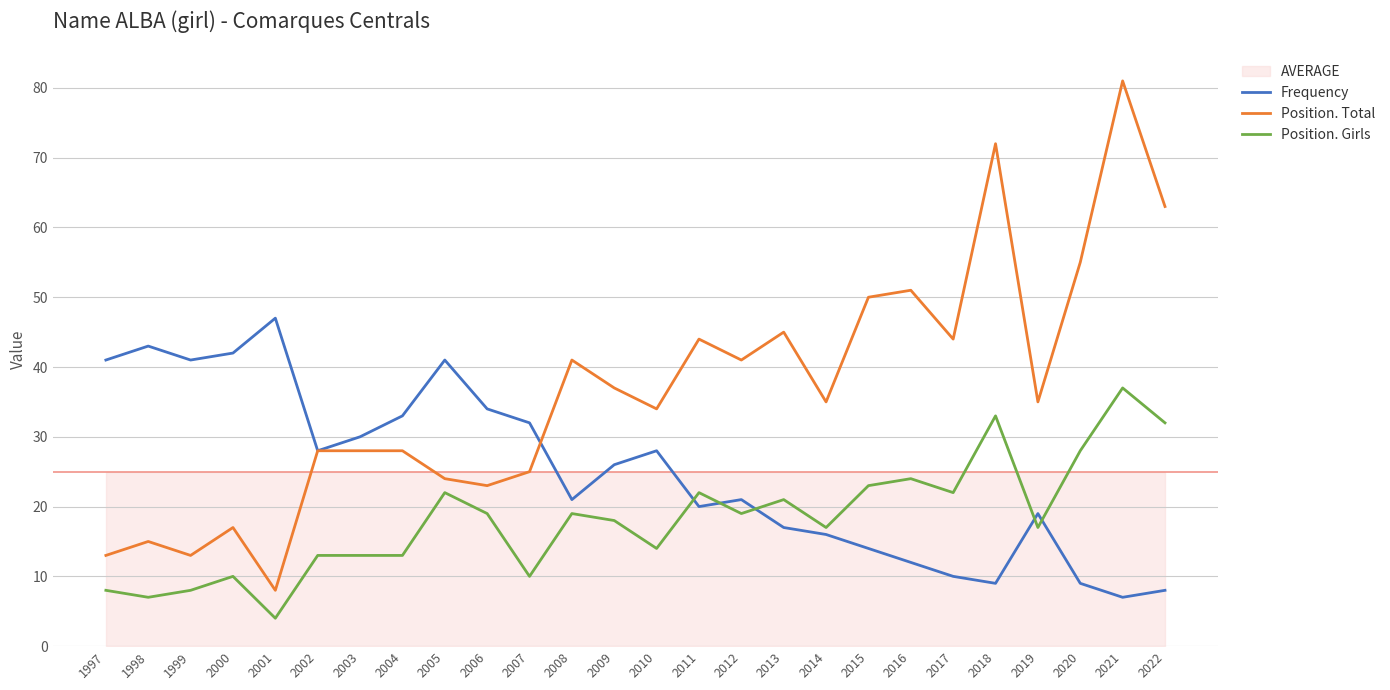

What is the minimum value for Position. Girls?

4